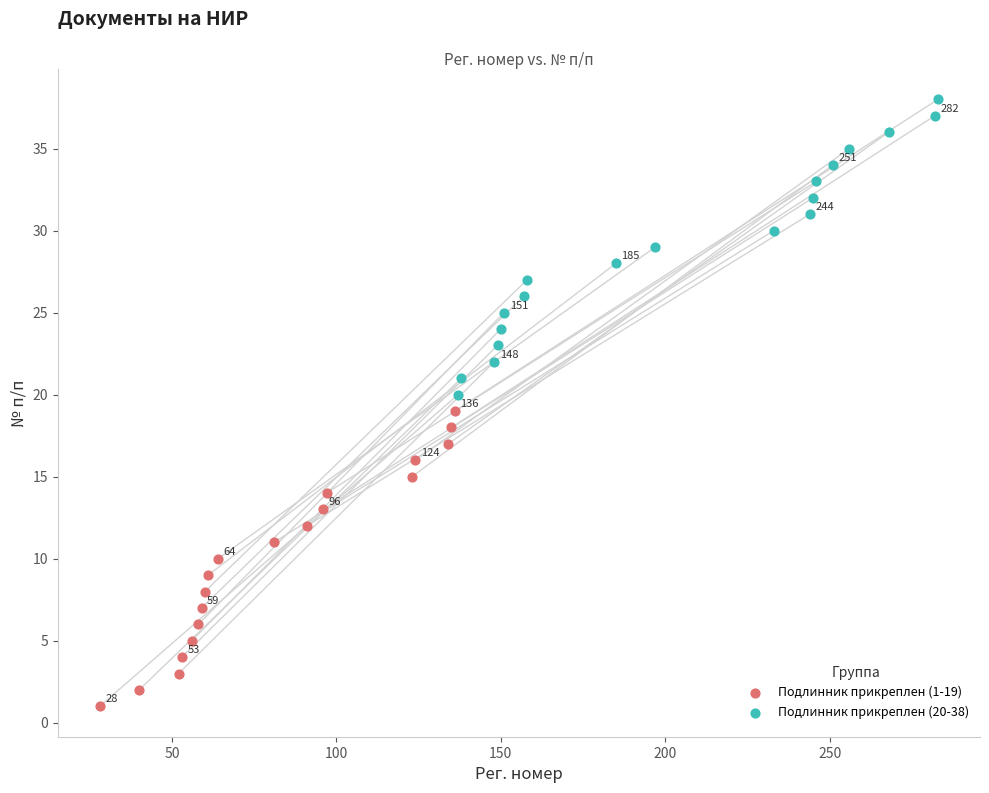

Which series contains the highest Y value?

Подлинник прикреплен (20-38)